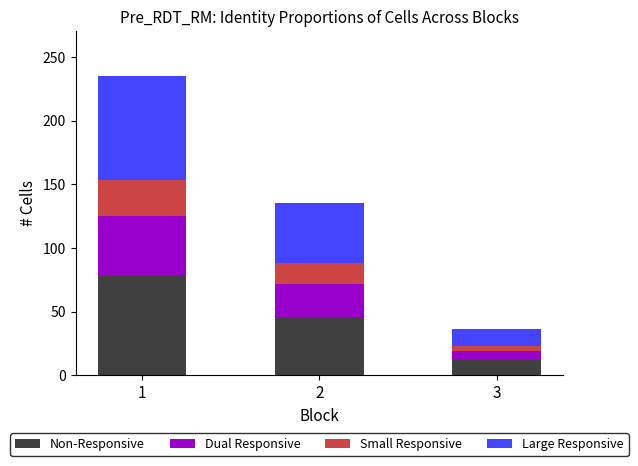

Count the number of data series in this chart.

4